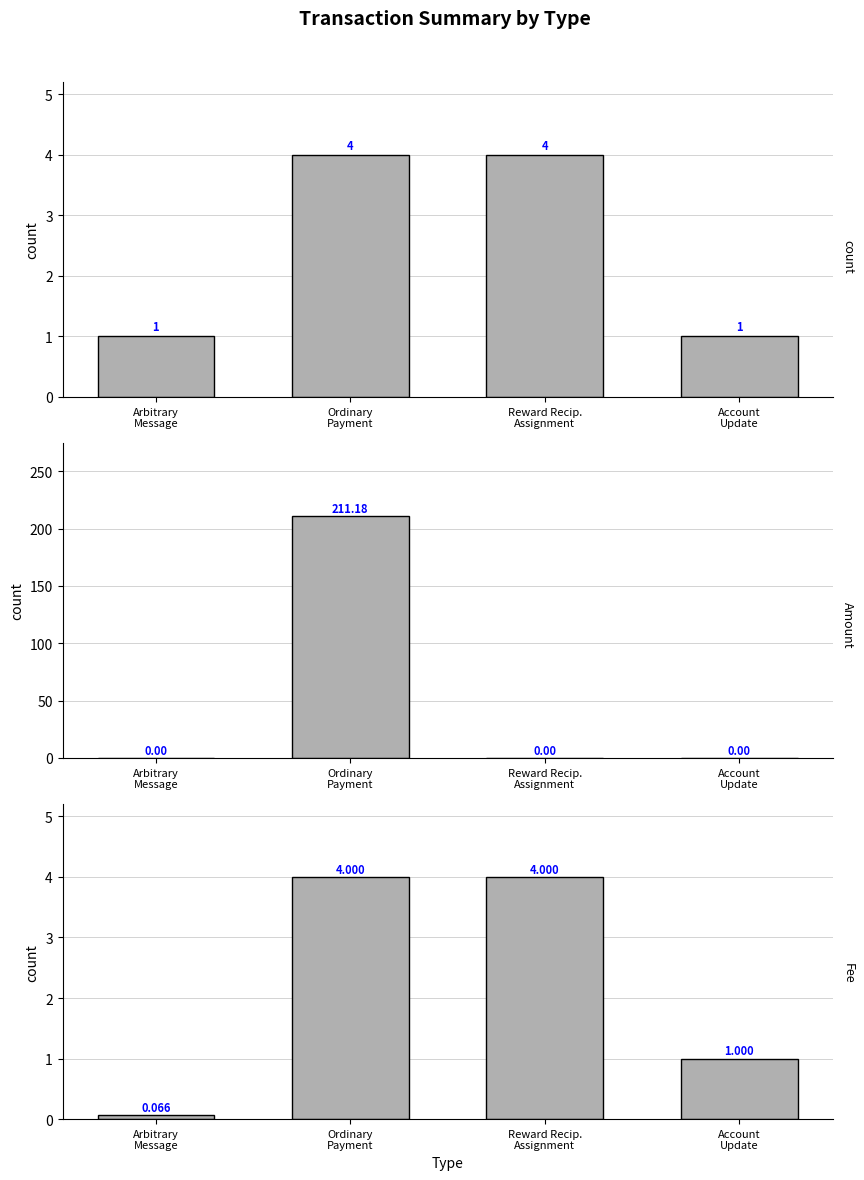

Reading left to right, what are all the values shown in this chart?

count: 1.0	4.0	4.0	1.0
Amount: 0.0	211.2	0.0	0.0
Fee: 0.1	4.0	4.0	1.0